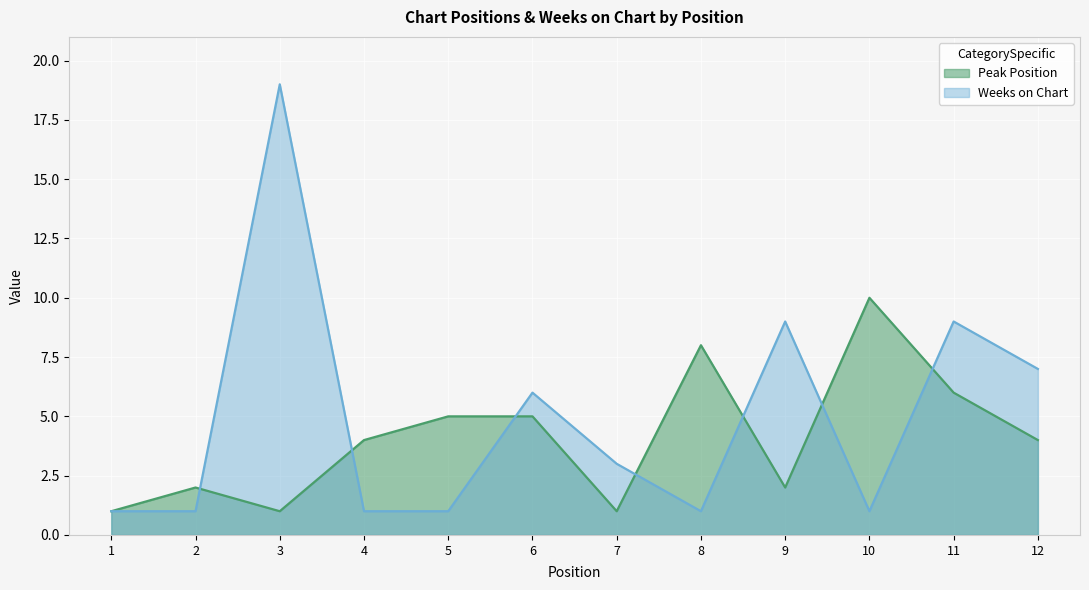

In Weeks on Chart, how many points are lower than both neighbors (excluding endpoints)?

2